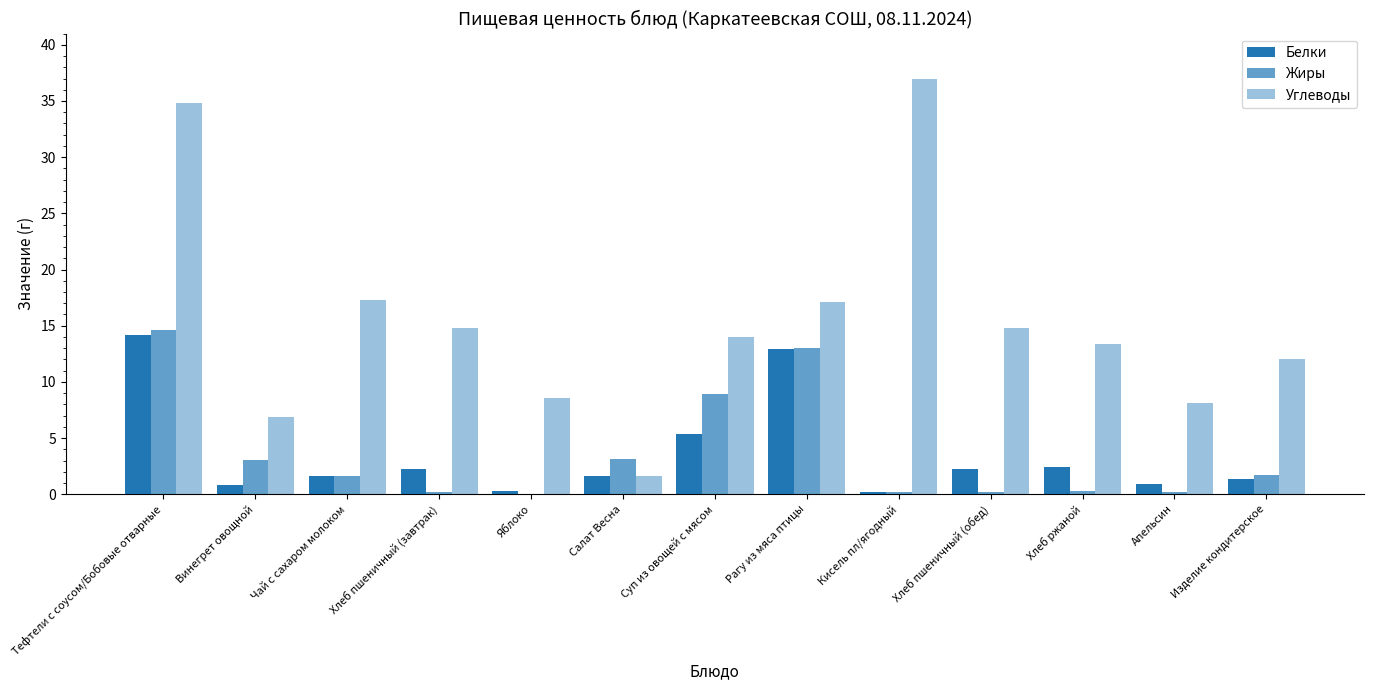

At how many categories does at least one series exceed 18?

2